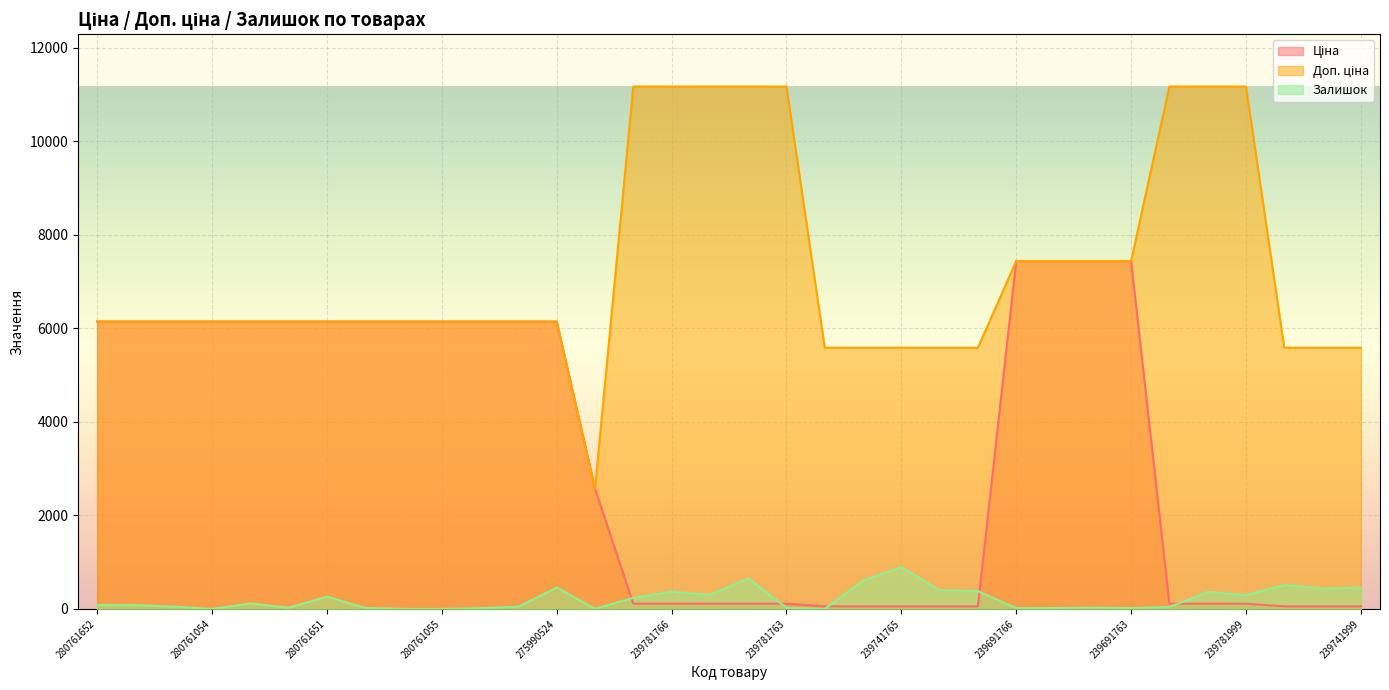

What is the difference between the highest and lowest values at 239691766?

7419.2